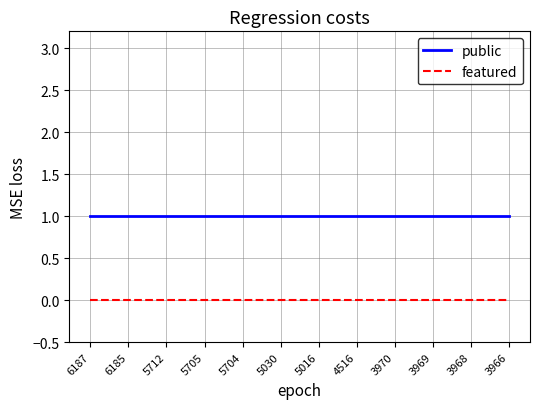

Rank the series by their average value, from lowest to highest.

featured, public